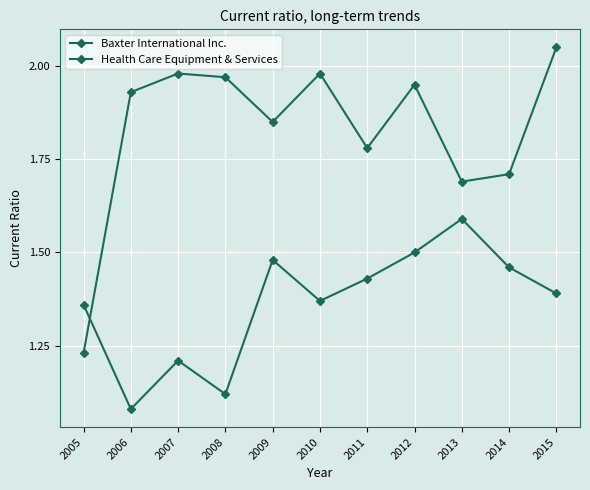

Is this an area chart (filled region under the line)?

No